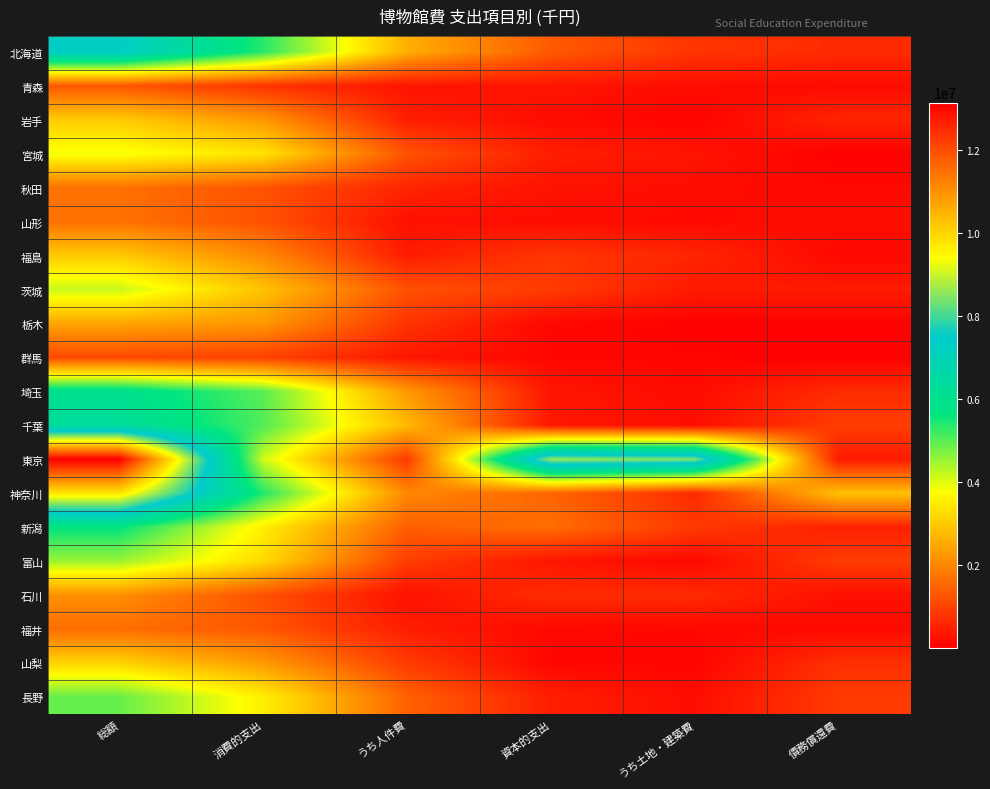

Which series changed the most between 消費的支出 and うち土地・建築費?

千葉